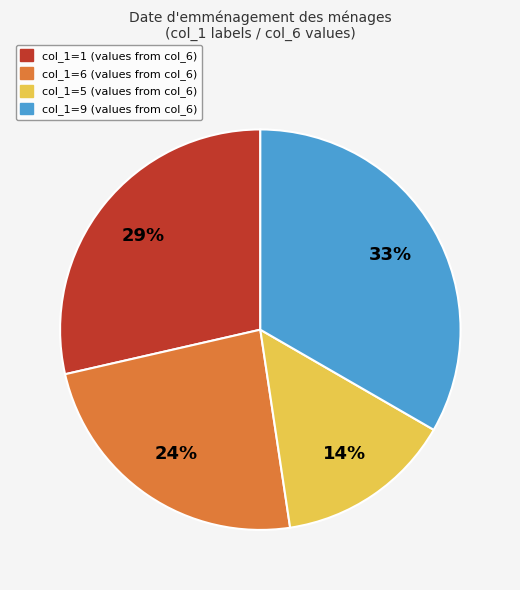

Do col_1=9 (values from col_6) and col_1=6 (values from col_6) together represent more than half of the pie?

Yes